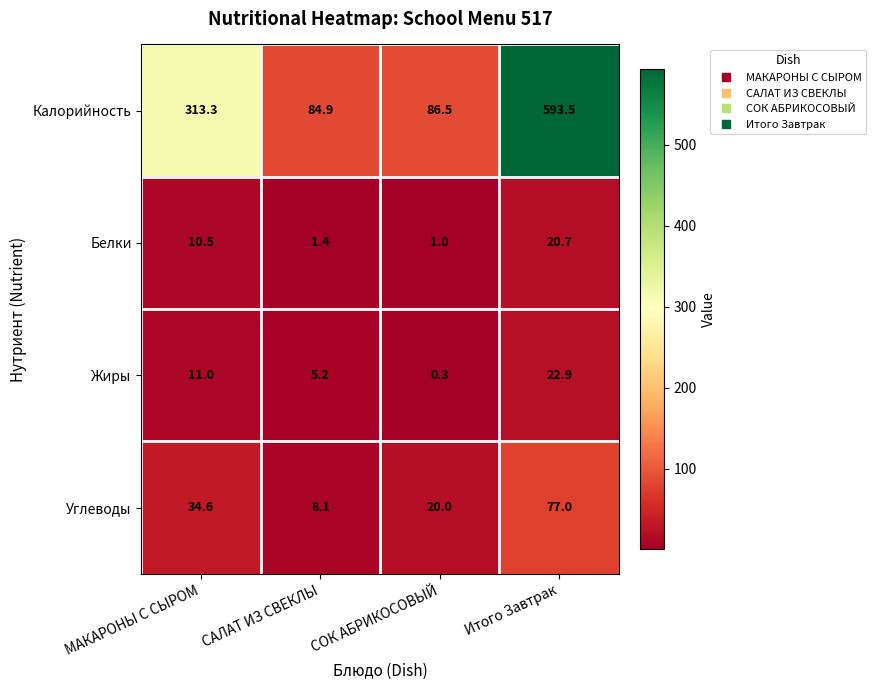

What is the difference between the Жиры values at Итого Завтрак and СОК АБРИКОСОВЫЙ?

22.6